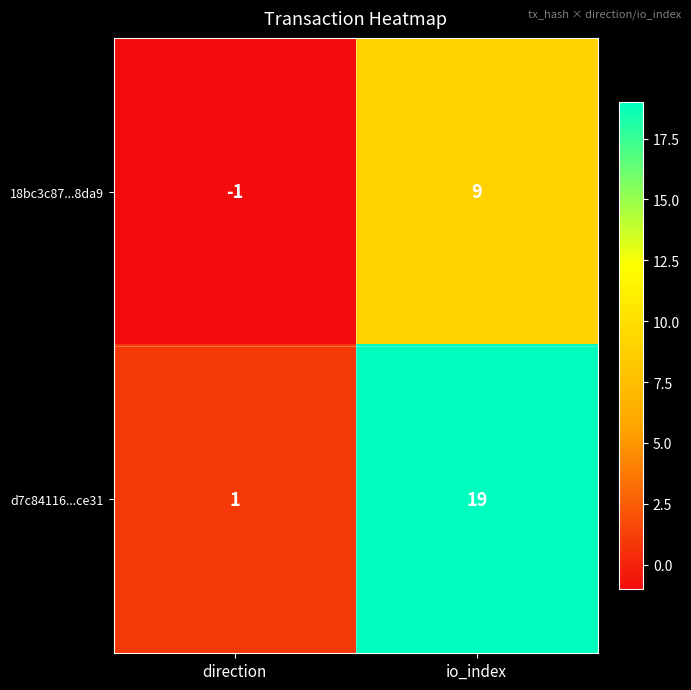

Which category has the lowest value across all series?

direction